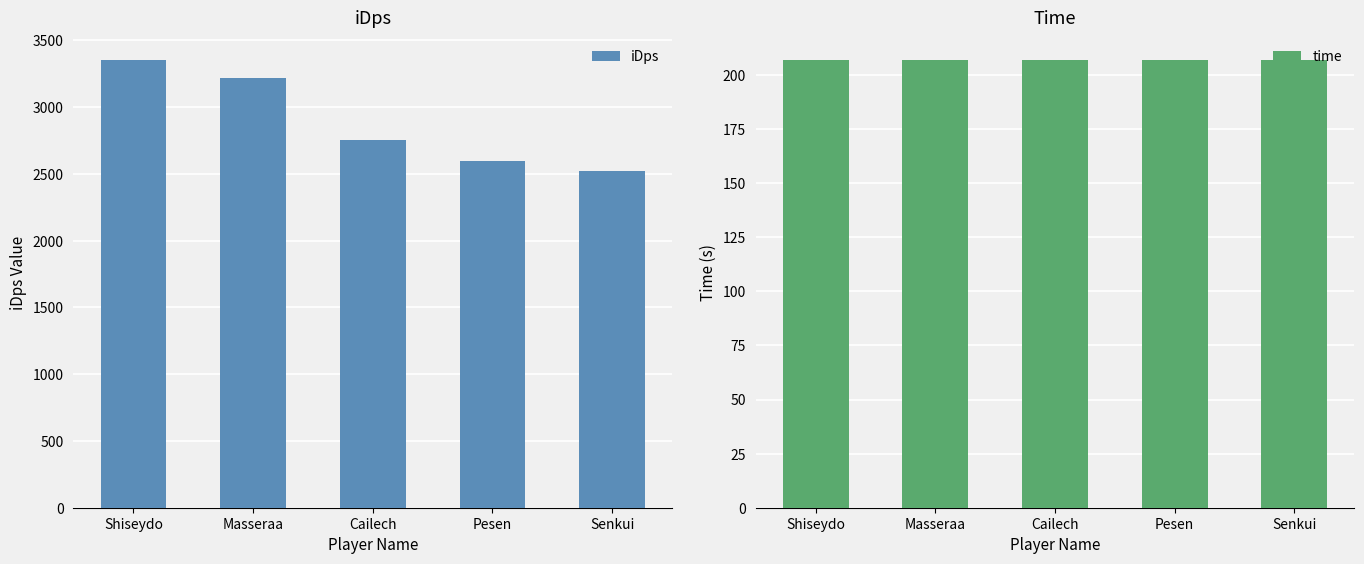

Which series has the largest total across all categories?

iDps